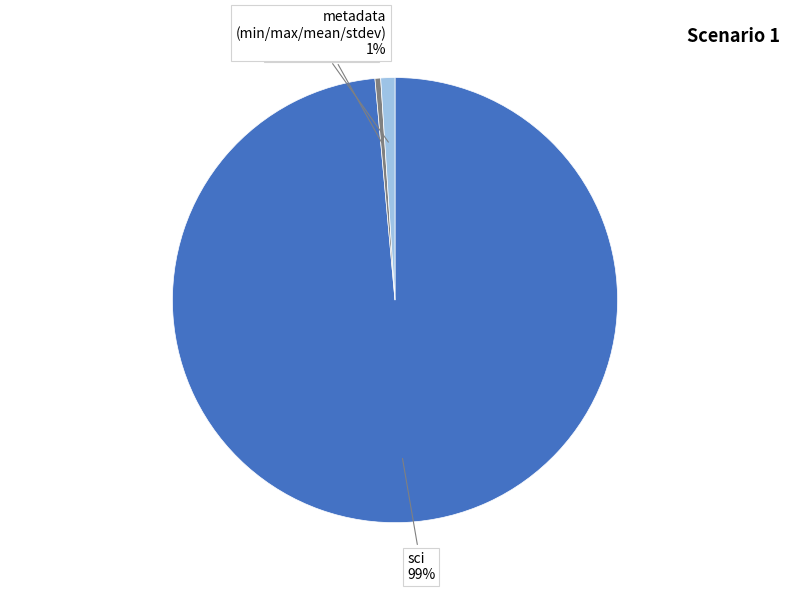

What is the majority slice?

sci